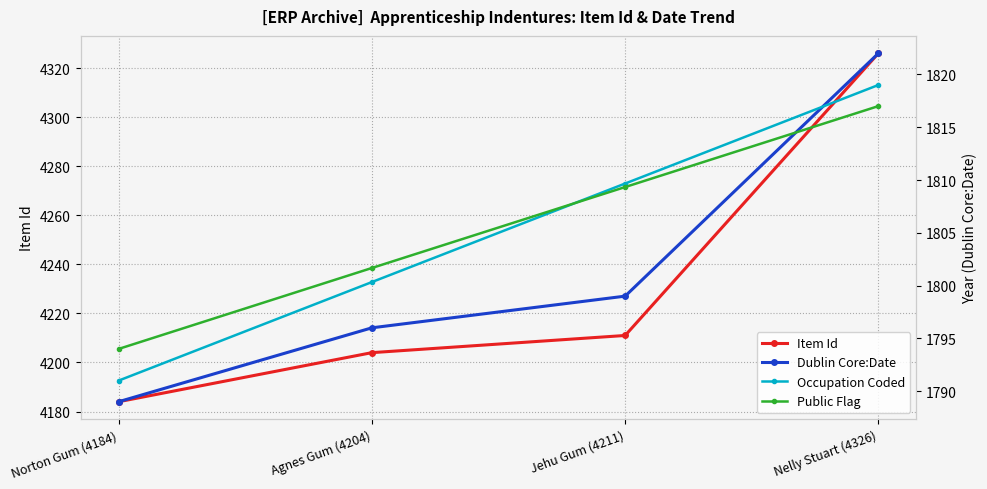

What is the difference between the second highest and minimum values in the Dublin Core:Date series?

10.0